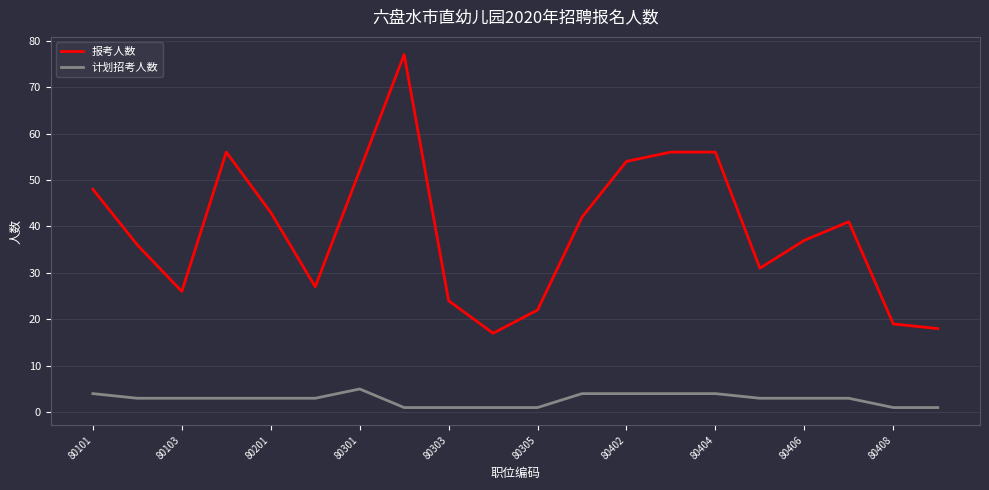

How many categories are shown in the chart?

20